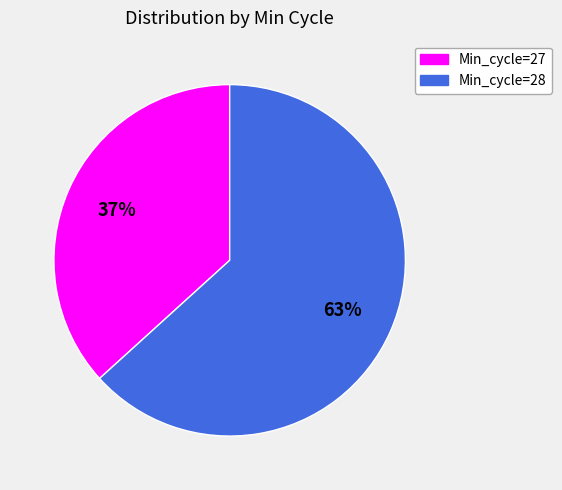

Is there any slice that represents more than half of the pie?

Yes